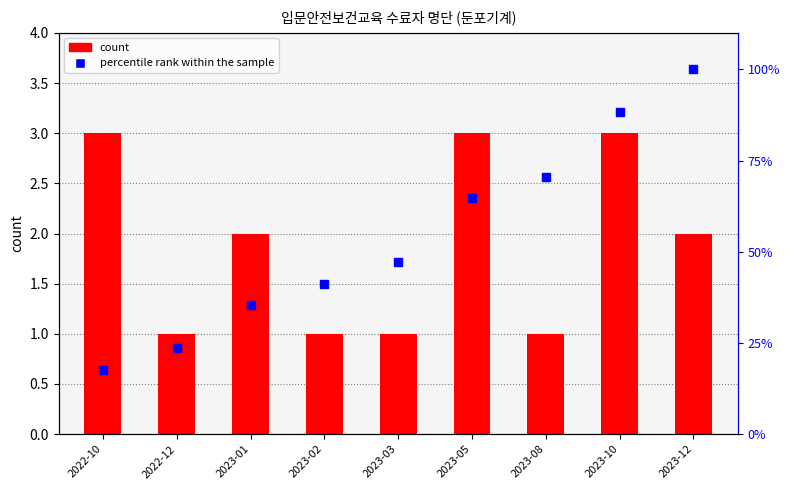

At 2023-05, list the series in order from smallest to largest.

count, percentile rank within the sample